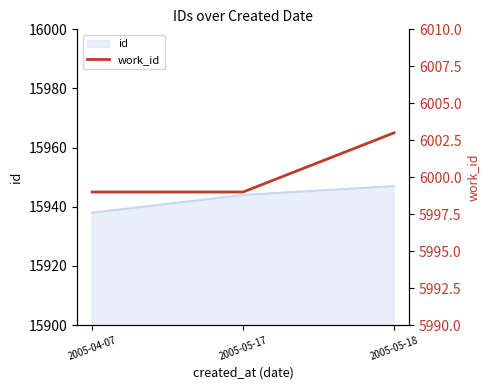

At which category does the chart reach its minimum across all series?

2005-04-07